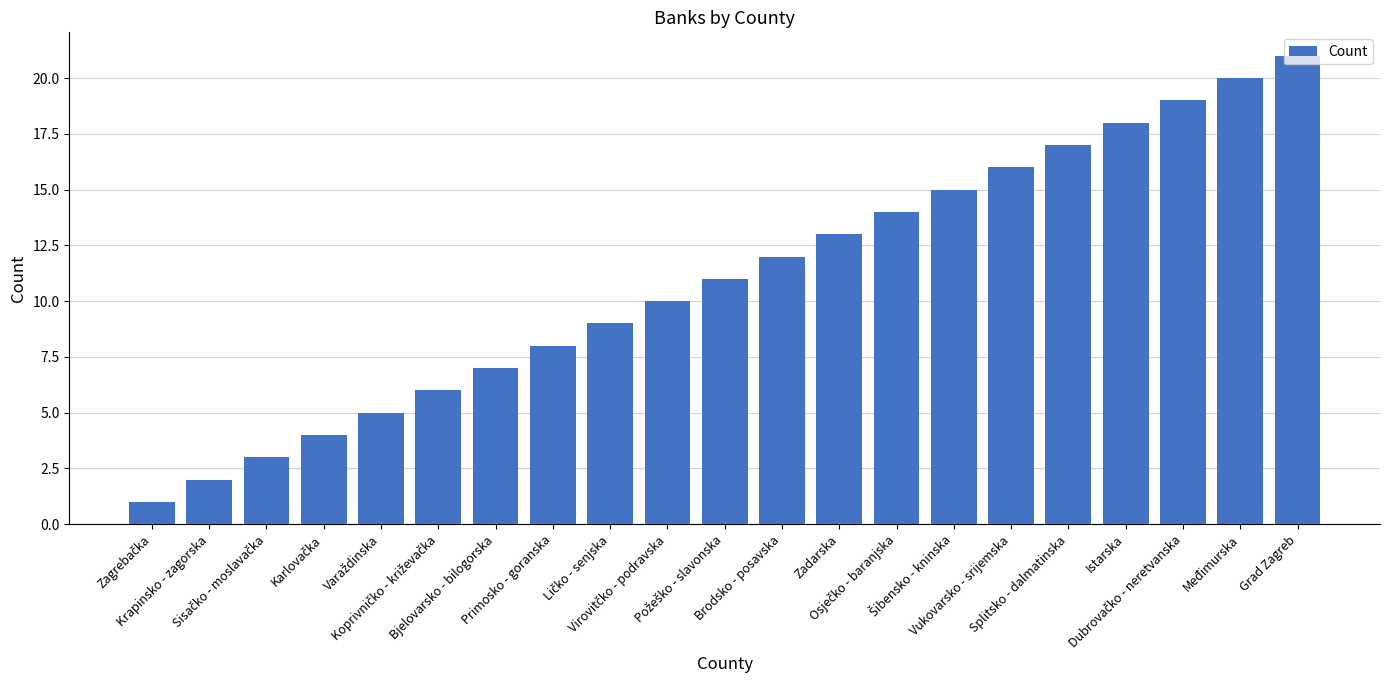

What is the average value?

11